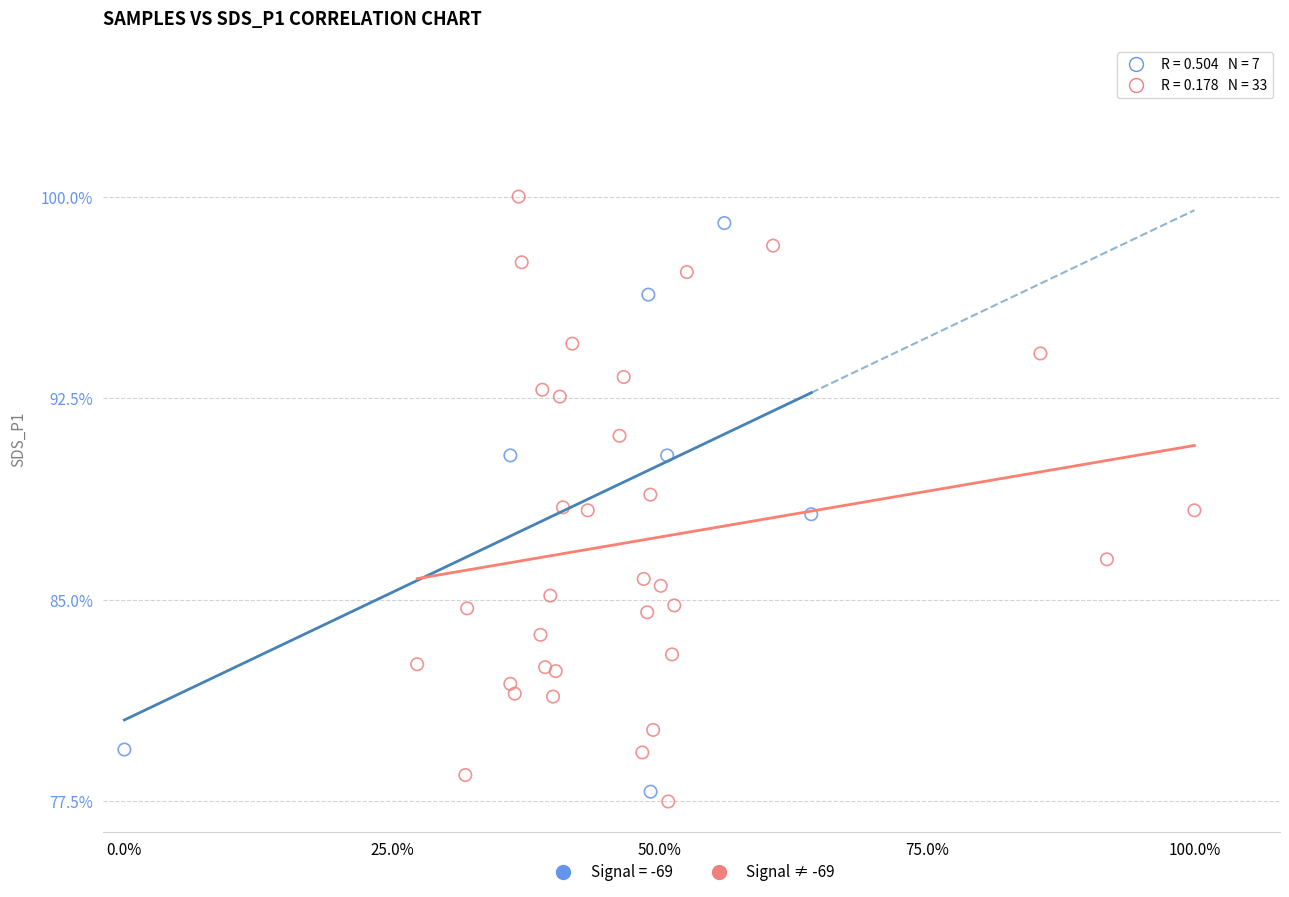

What are all the series names shown in the legend?

Signal = -69, Signal ≠ -69